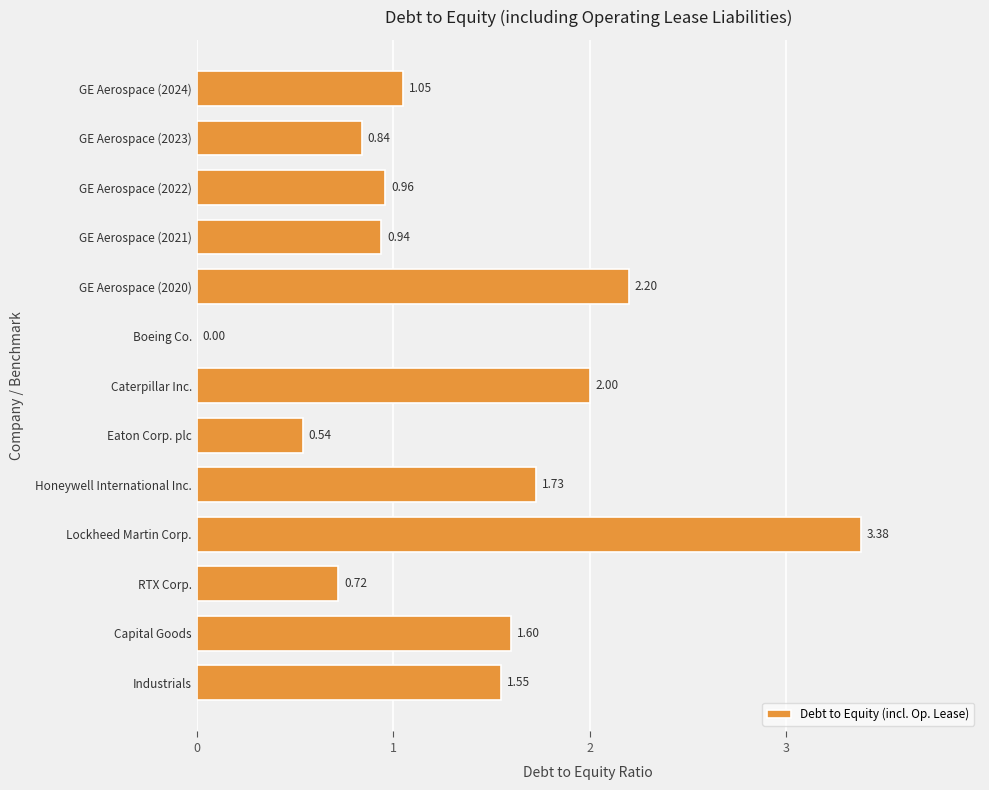

Which has a higher value, Boeing Co. or GE Aerospace (2023)?

GE Aerospace (2023)